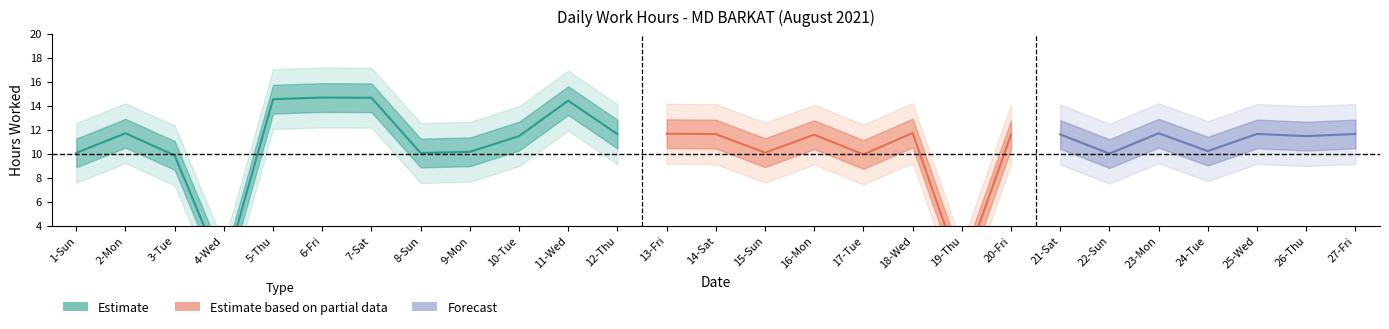

What is the difference between the second highest and minimum values?

14.7